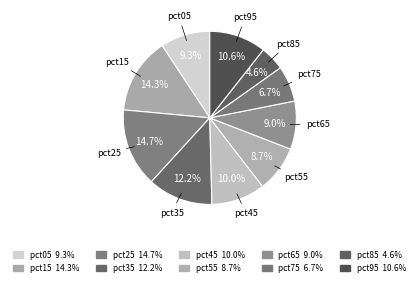

To the nearest percent, what is the difference between the pct65 and pct35 slice percentages?

3%